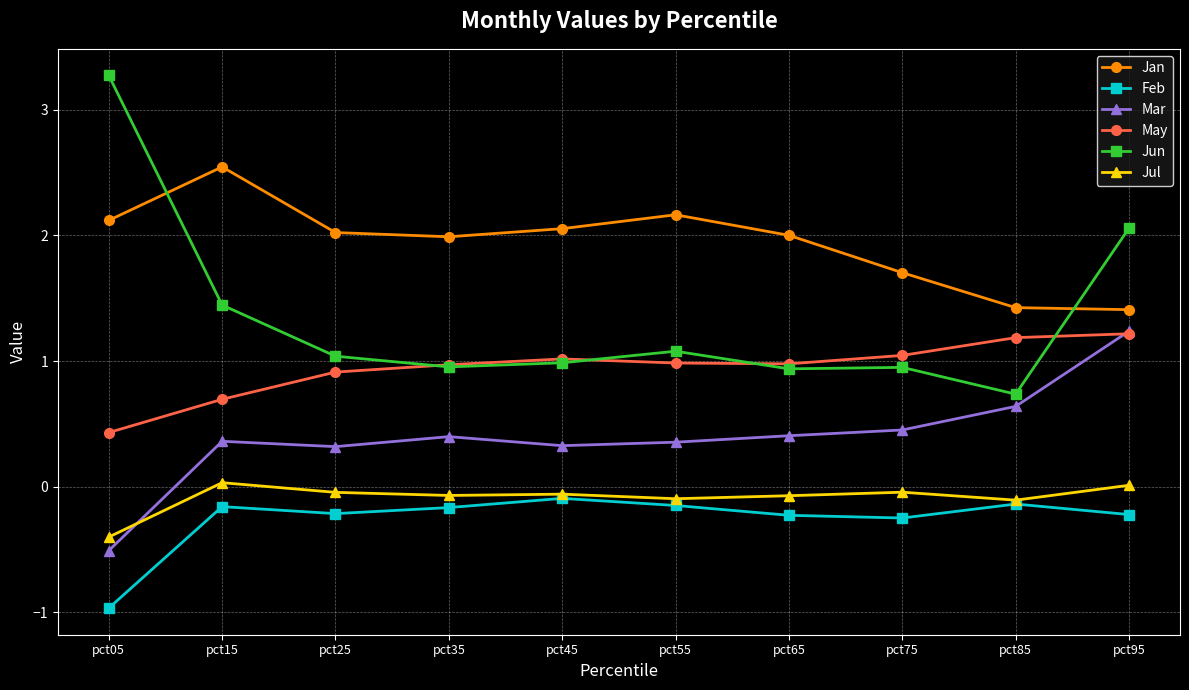

Between pct55 and pct65, which series saw the biggest shift?

Jan